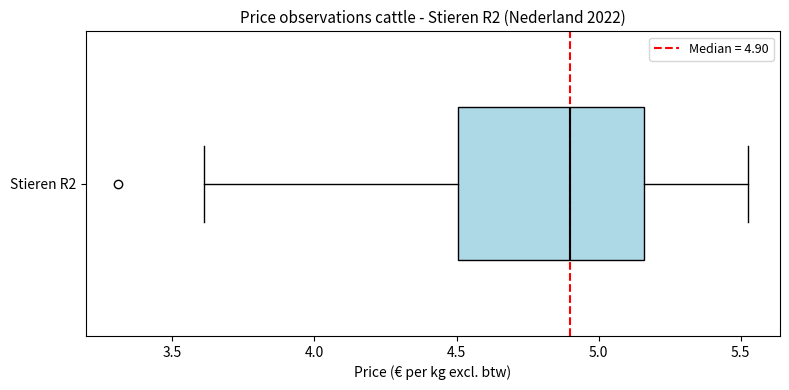

Transcribe this box plot: give where the median line is, the range the box spans, and where the two whiskers end, as read against the x-axis. The values are not printed on the chart, so give them approximately, as read against the axis.

median 4.90, box 4.50 to 5.15, whiskers 3.60 to 5.55